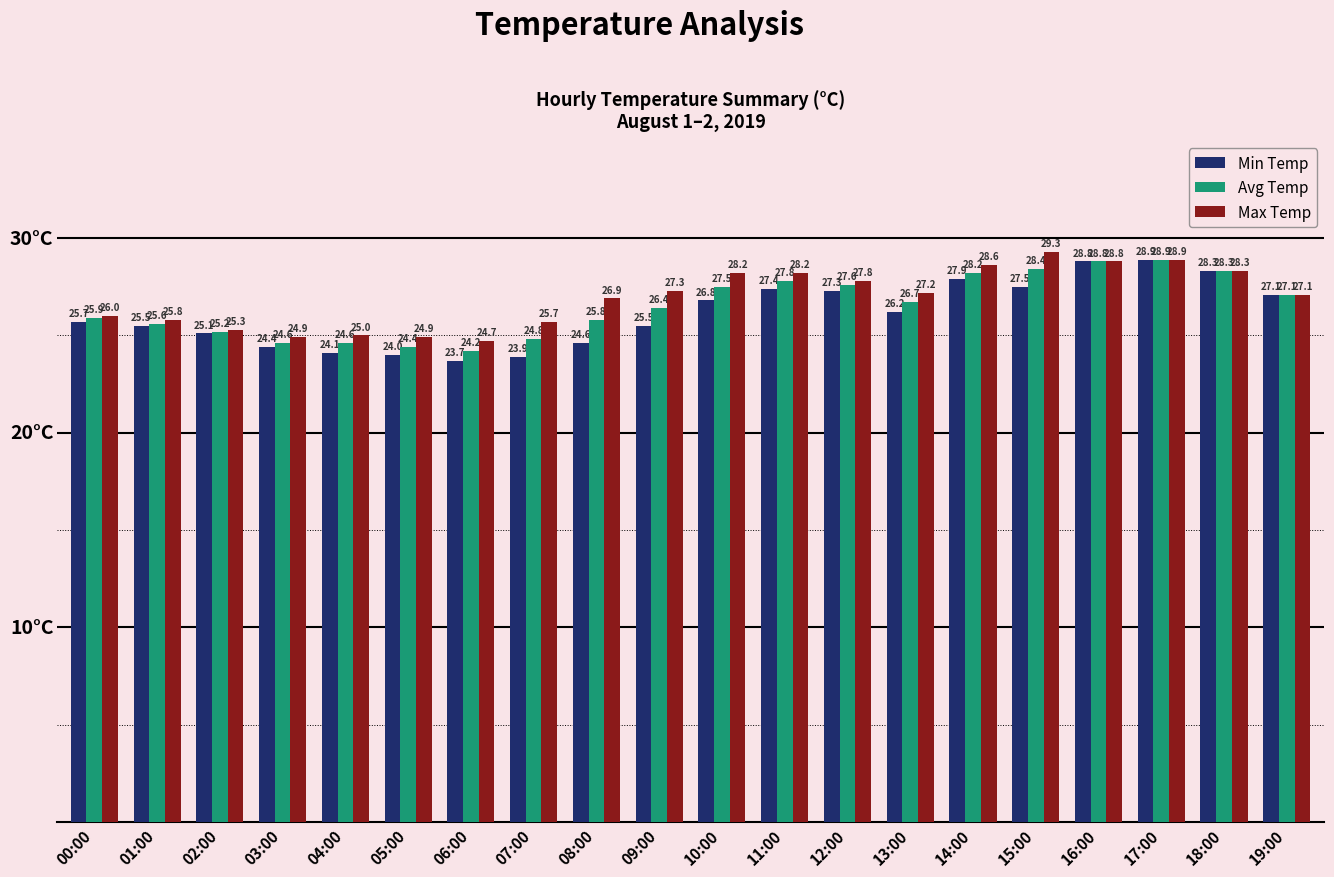

Does the chart contain any negative values?

No